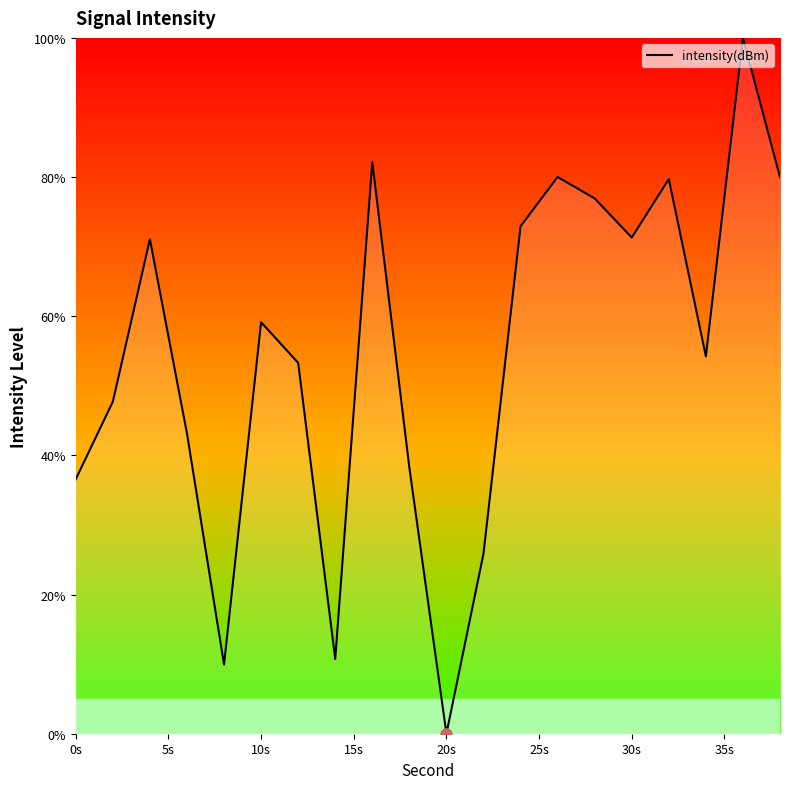

What is the maximum value shown in the chart?

100.0